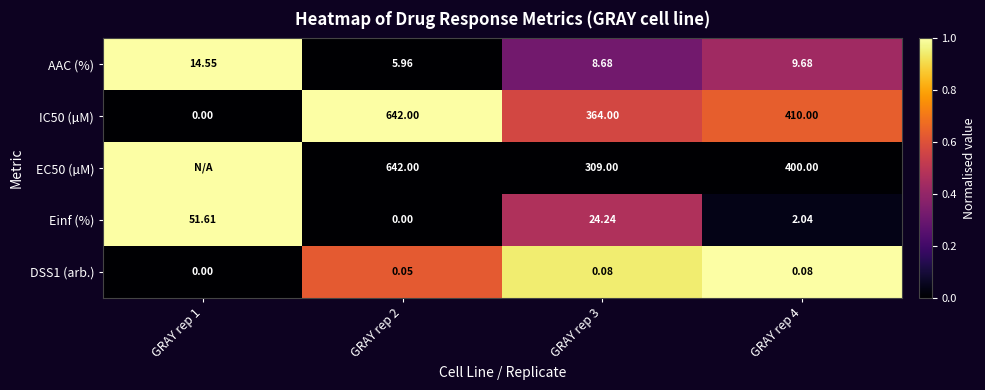

How many categories are shown in the chart?

4